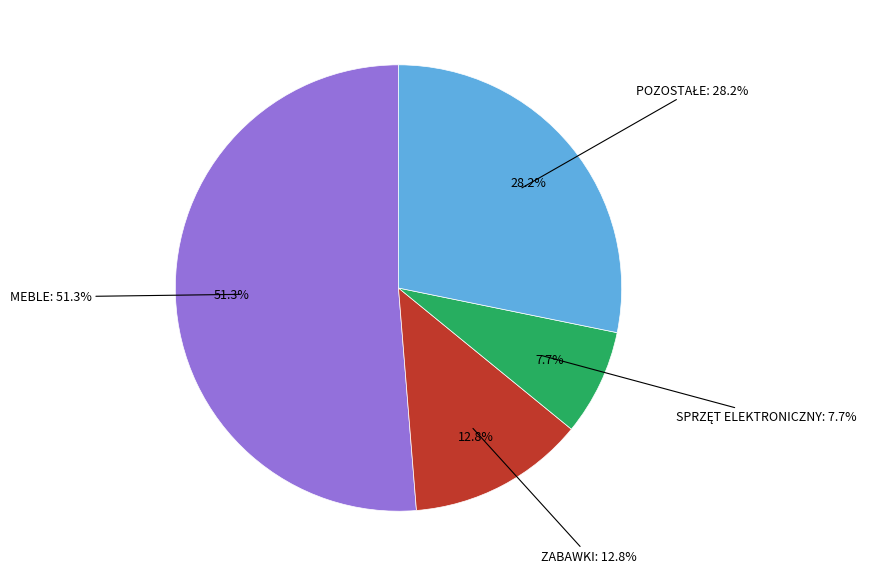

The CZĘŚĆ III - SPRZĘT ELEKTRONICZNY slice represents 15% of the pie. True or false?

False